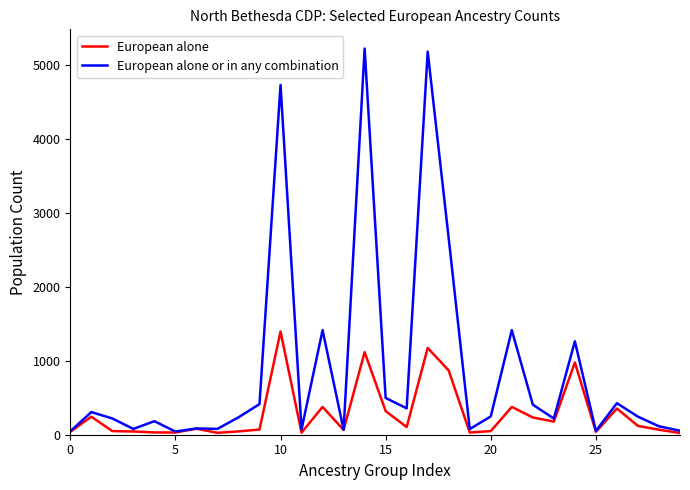

What is the highest value of the European alone or in any combination series?

5221